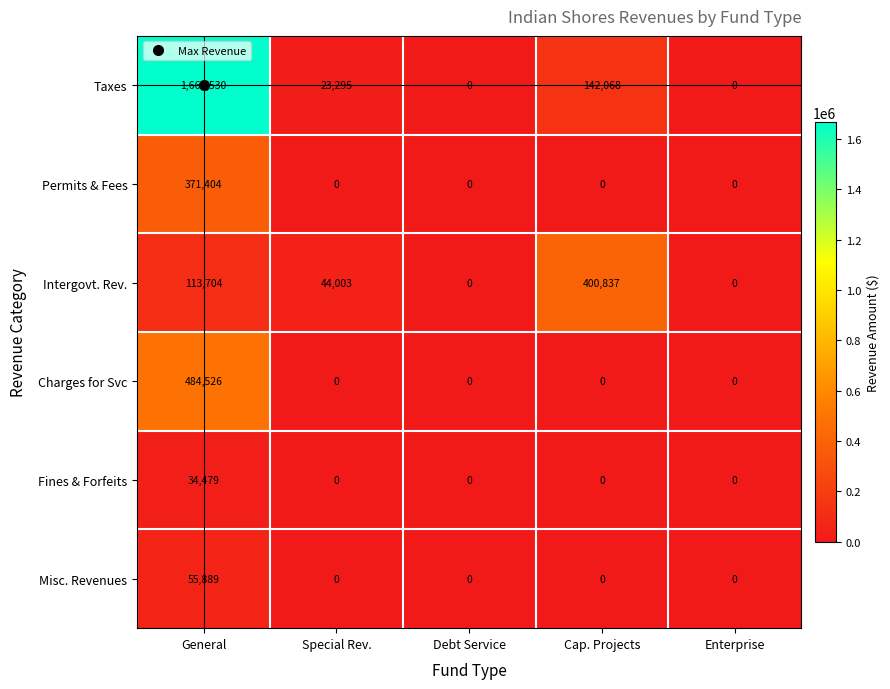

The value of Charges for Svc at Enterprise is -321689. True or false?

False